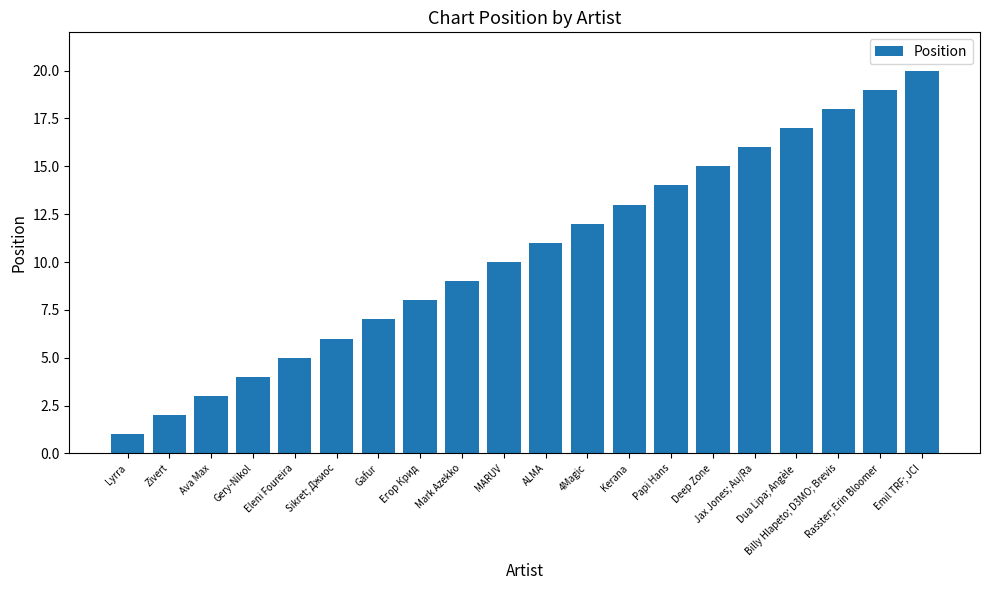

What is the smallest value displayed?

1